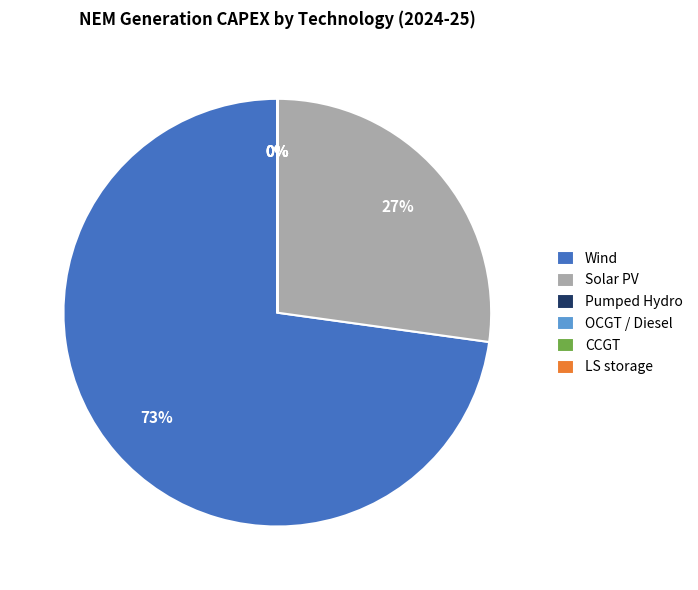

Which category has the biggest portion of the pie?

Wind